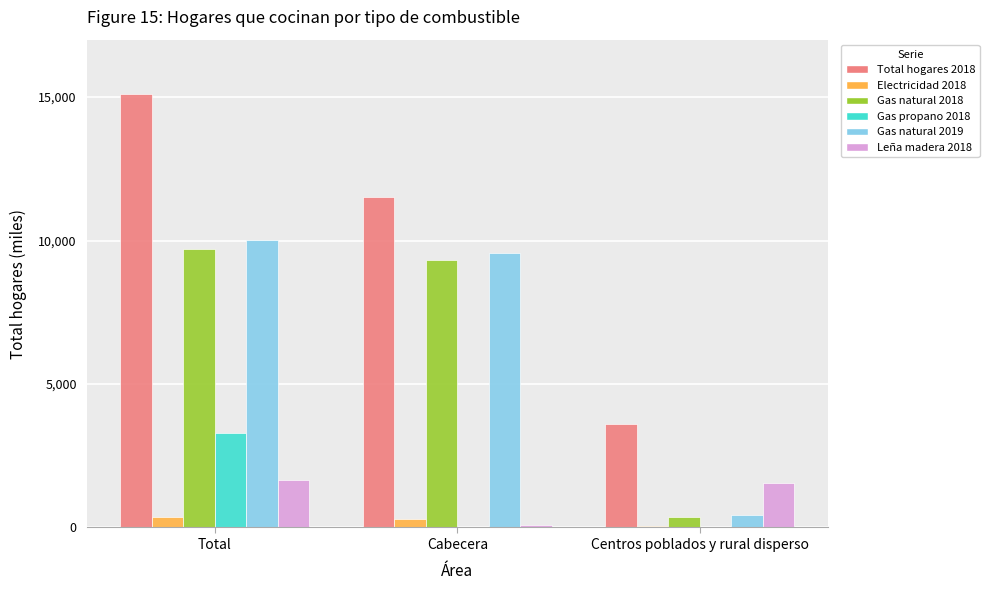

Where is Gas natural 2018 nearest to the value 5038?

Cabecera